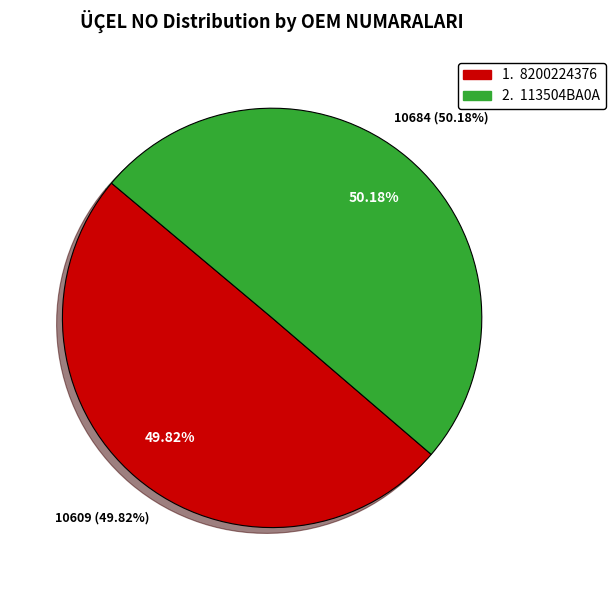

Is there a majority slice in this chart?

Yes